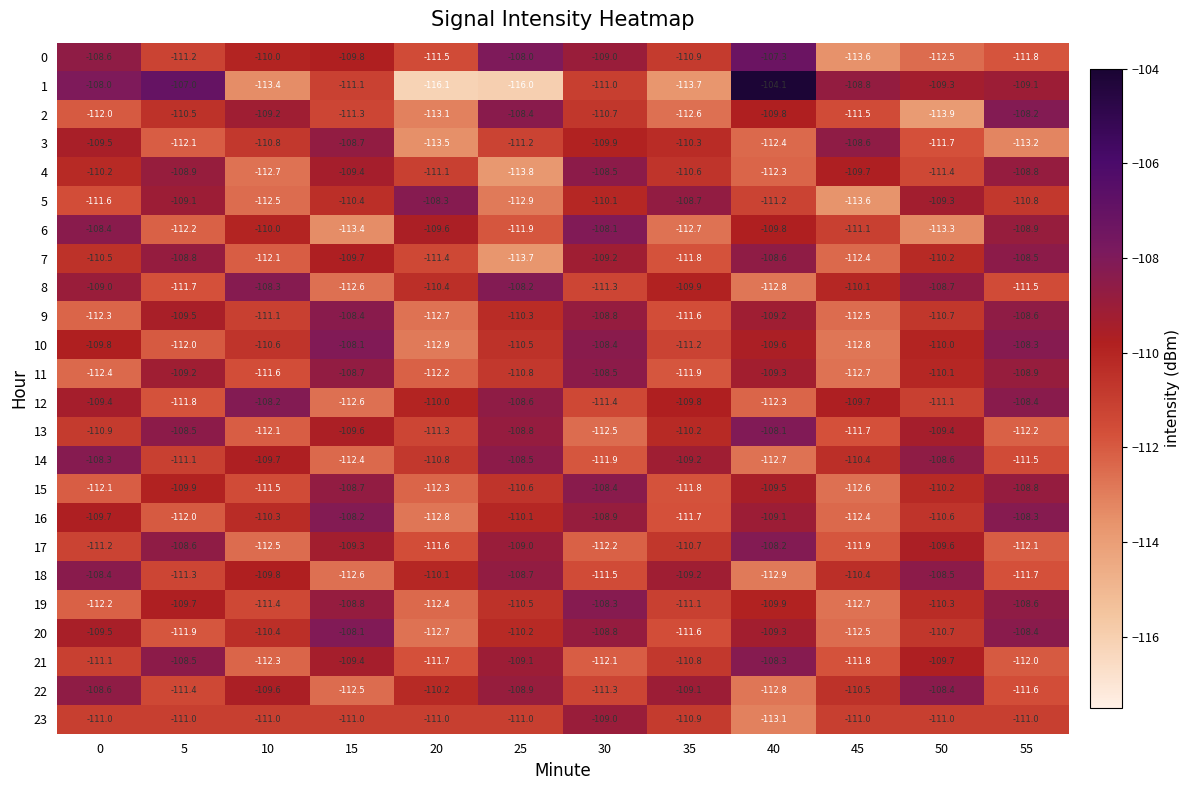

Is it true that 19 equals -190.0 at 55?

False